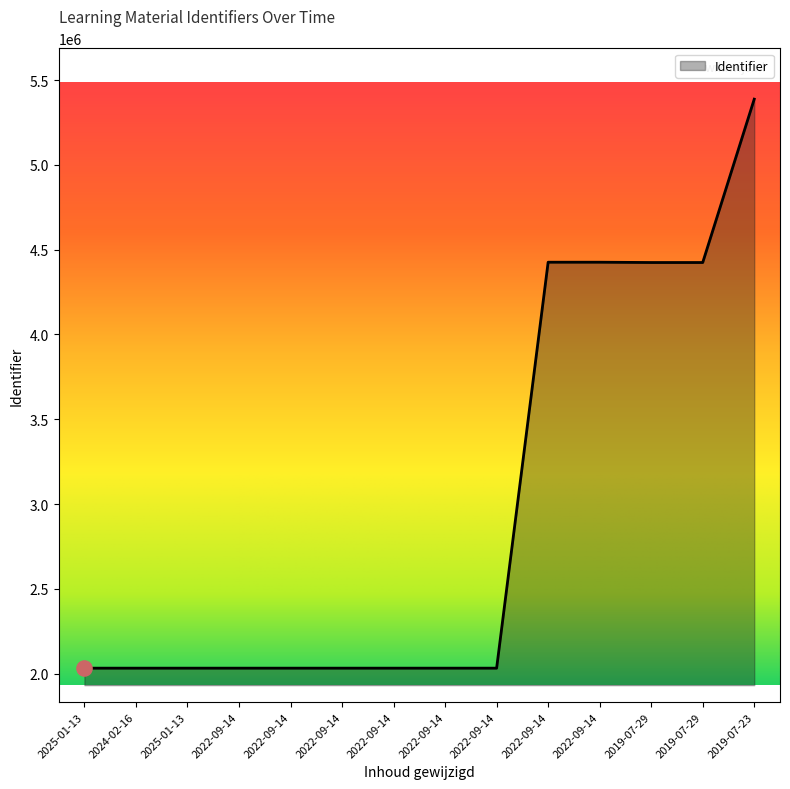

How many lines are shown in the chart?

1